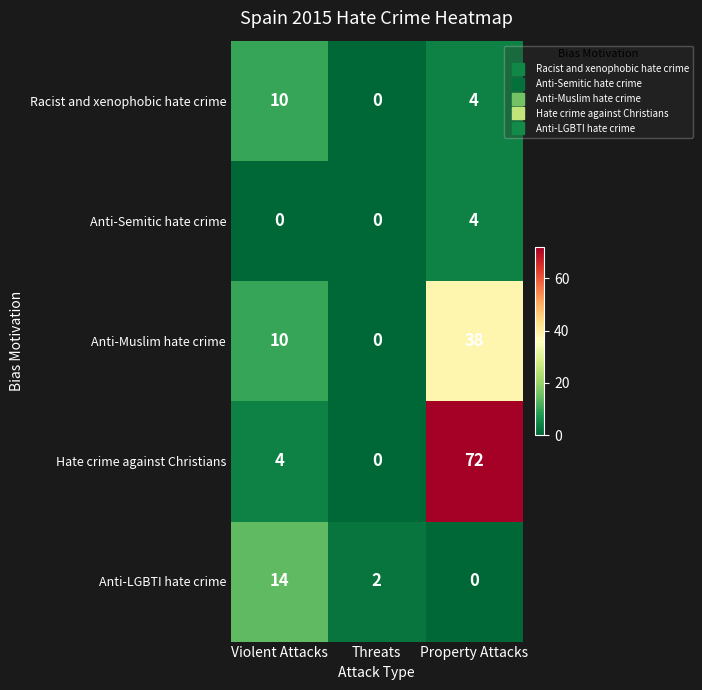

True or false: Anti-LGBTI hate crime has a value of 25 at Violent Attacks.

False